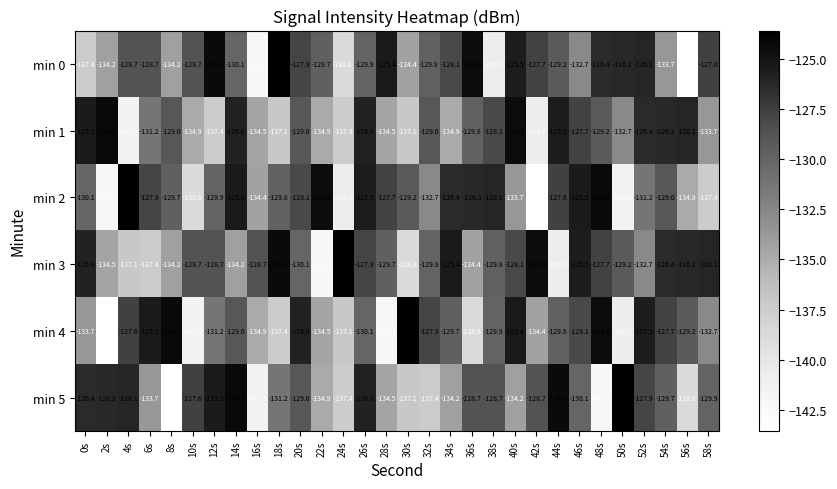

At which category is the sum across all series the highest?

26s